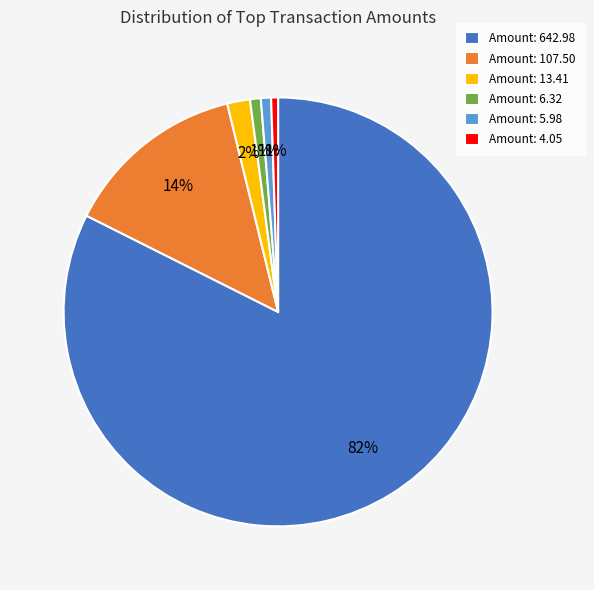

Does any single category account for the majority?

Yes